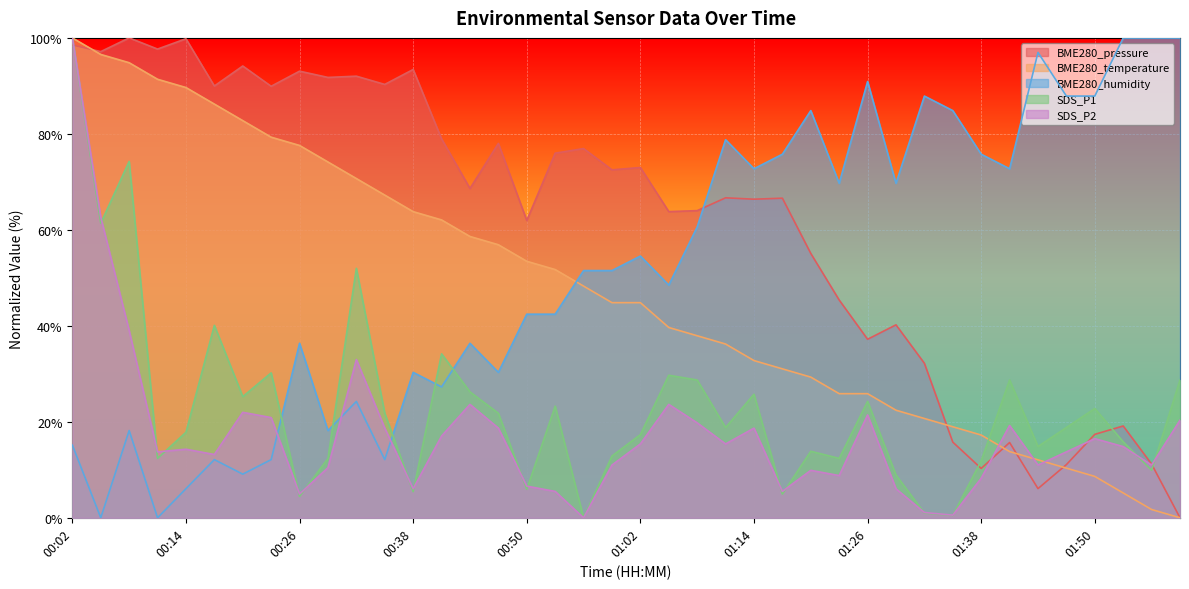

Which series has the largest range (max minus min)?

BME280_pressure